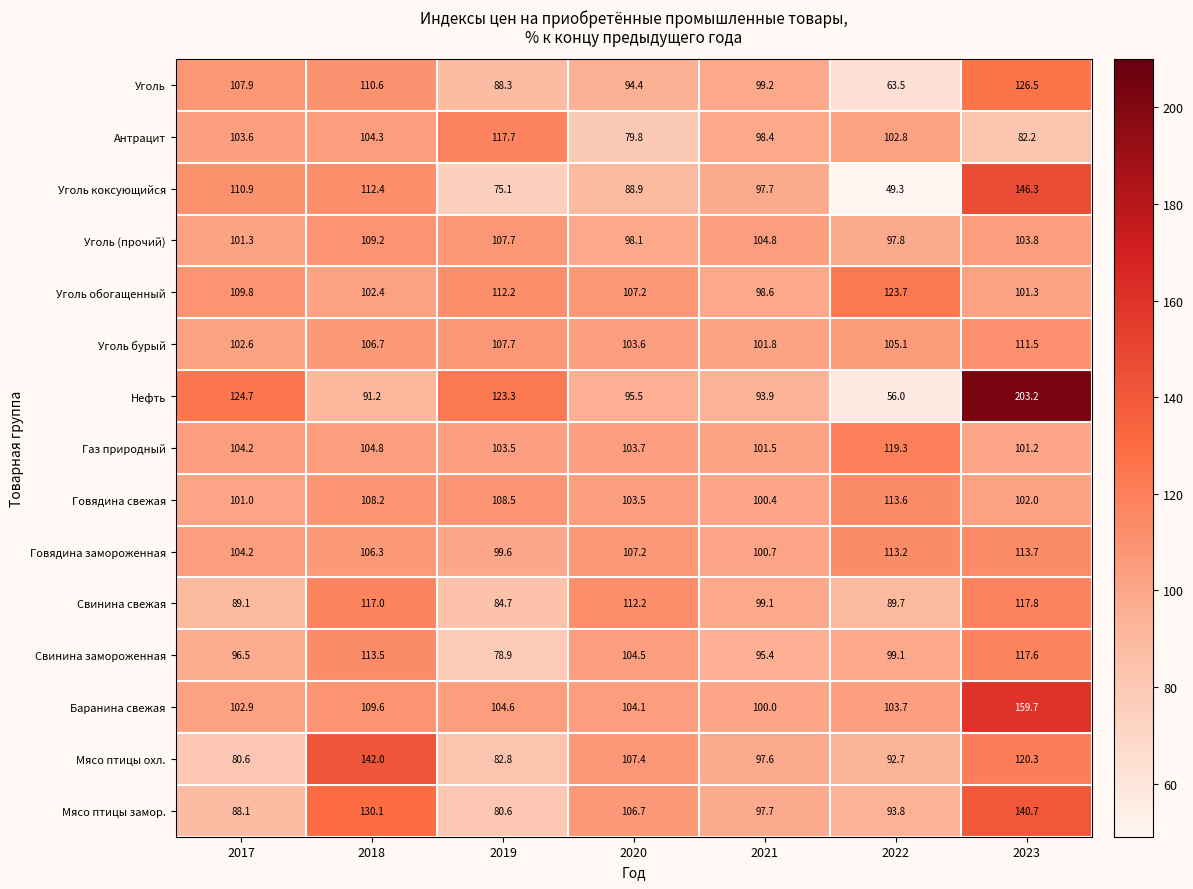

What is the average value of the Свинина свежая series?

101.4